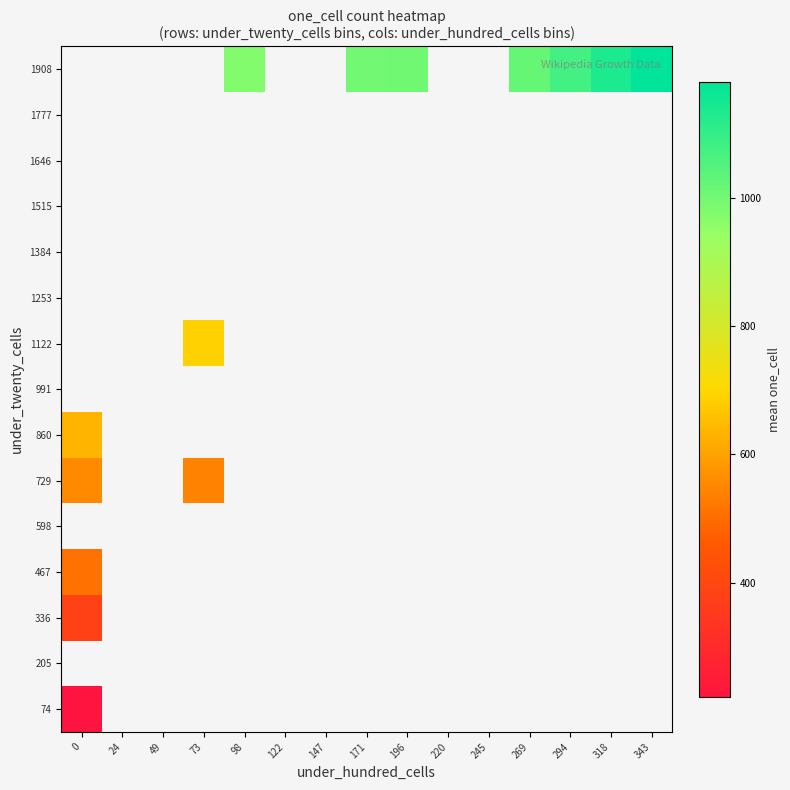

Count the number of data series in this chart.

15